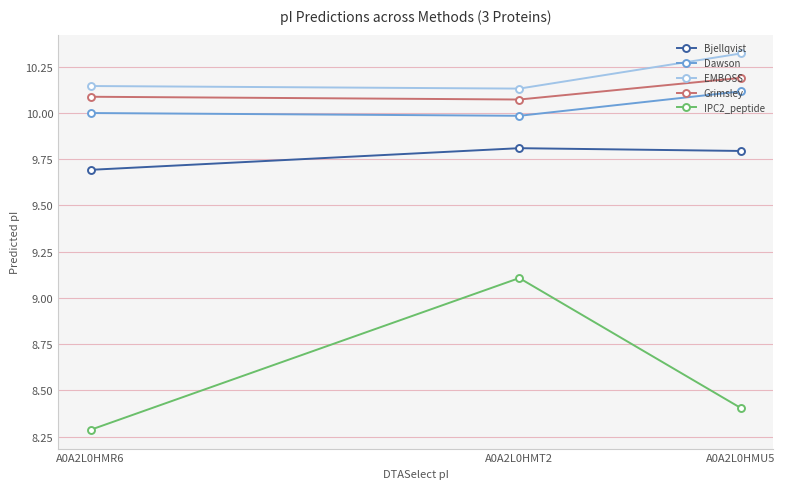

True or false: IPC2_peptide has a value of 8.3 at A0A2L0HMR6.

True